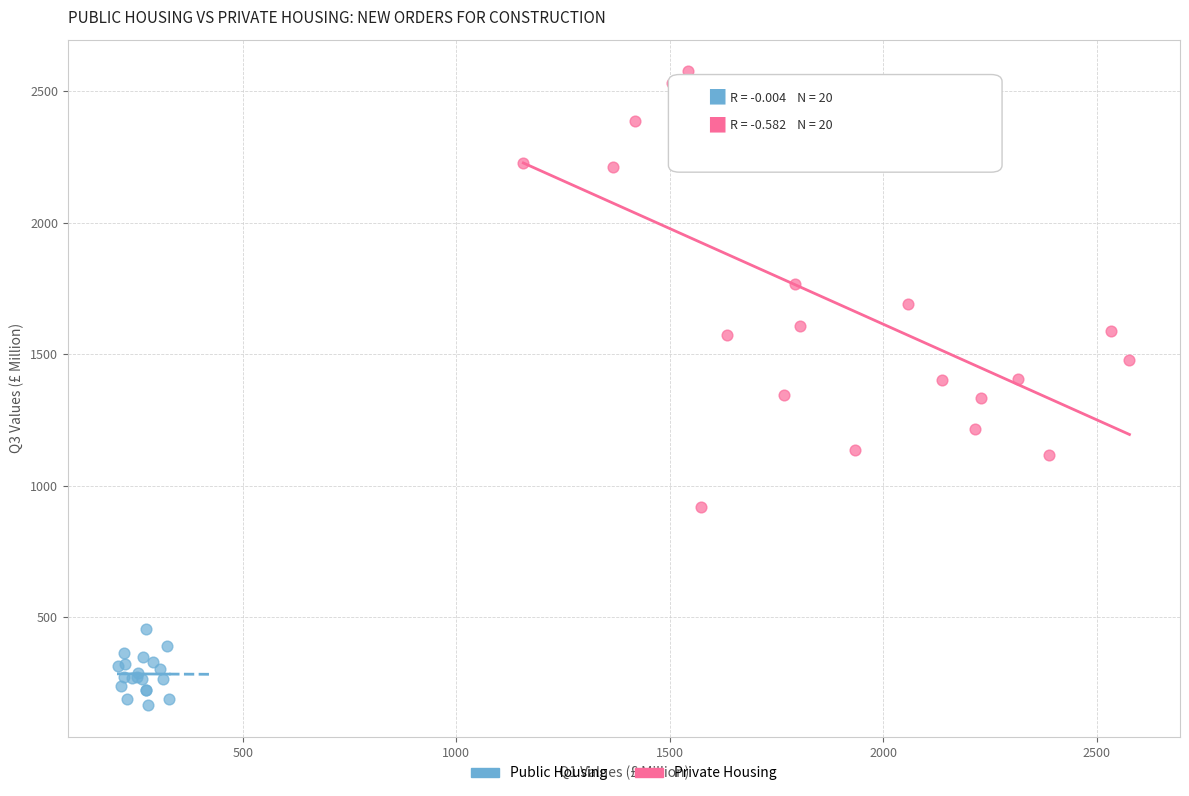

Which series contains the lowest Y value?

Public Housing